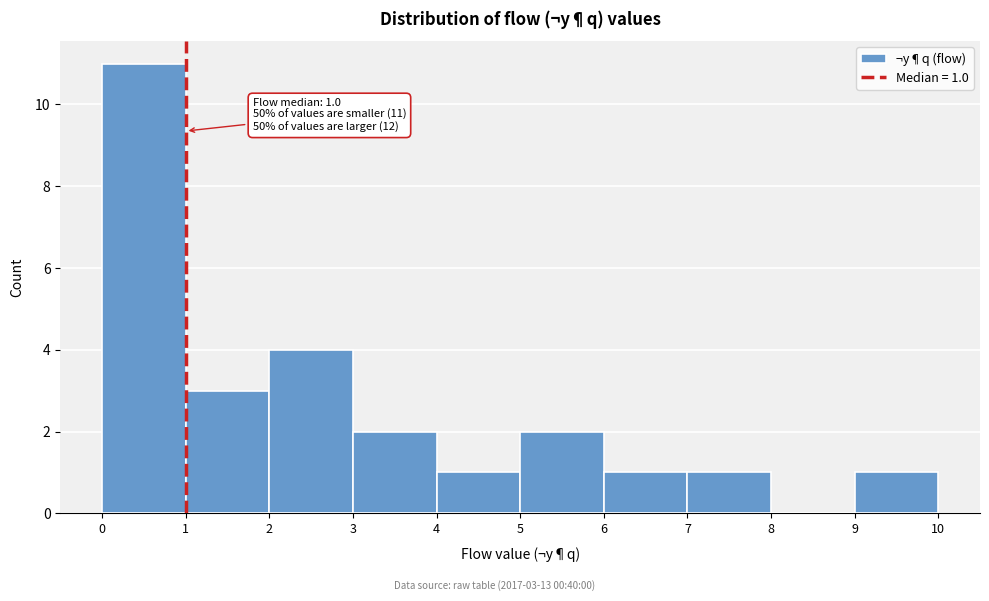

Over which range of the x-axis is the bar tallest?

0 to 1